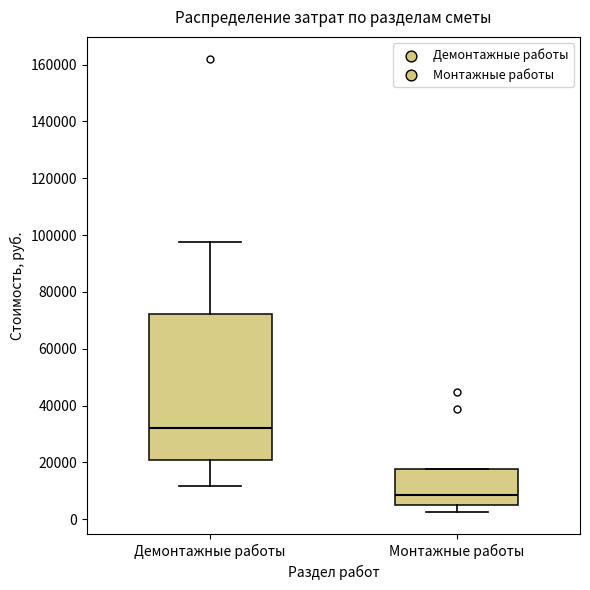

Which box has the lowest median line?

Монтажные работы